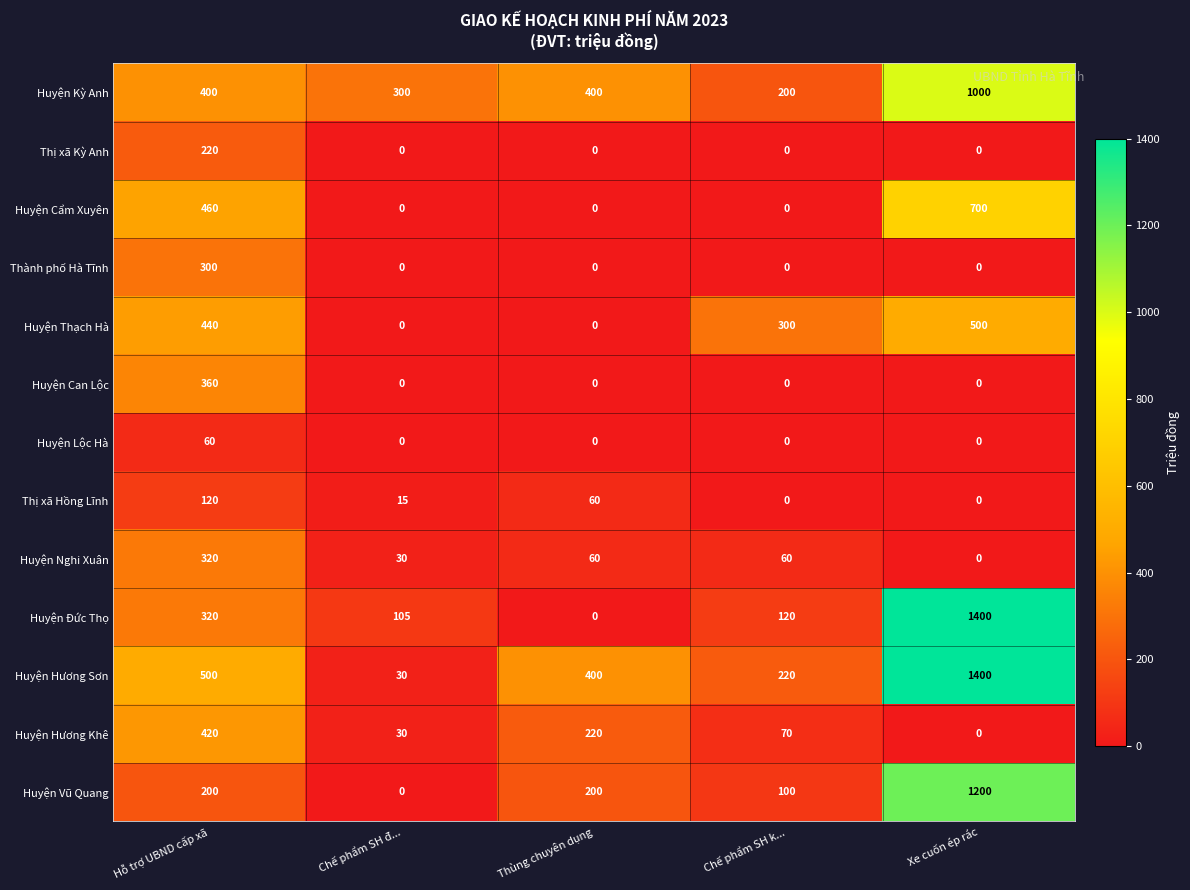

True or false: Huyện Hương Sơn has a value of 400 at Thùng chuyên dụng.

True